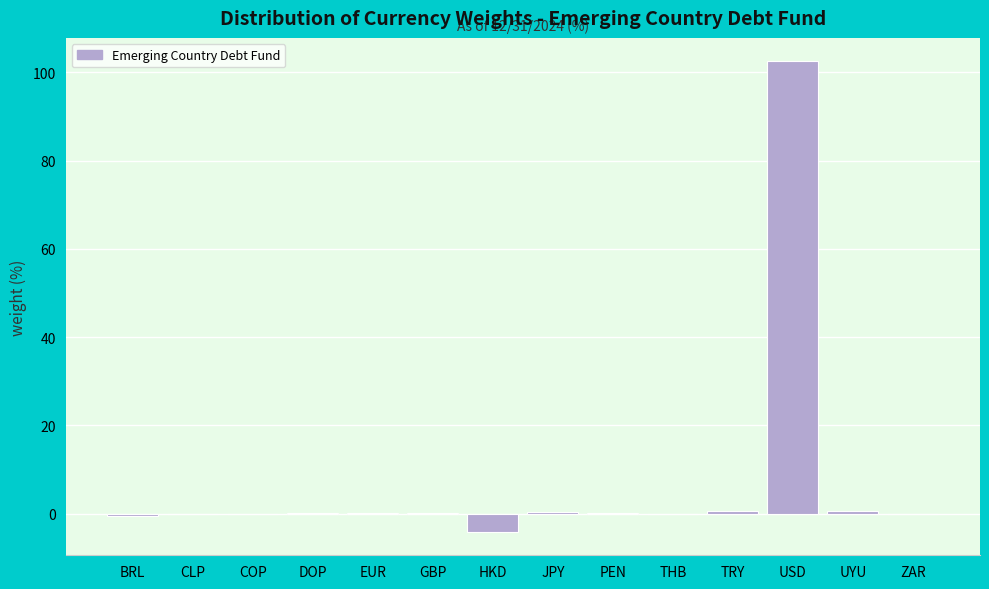

The value at CLP is -49.8. True or false?

False